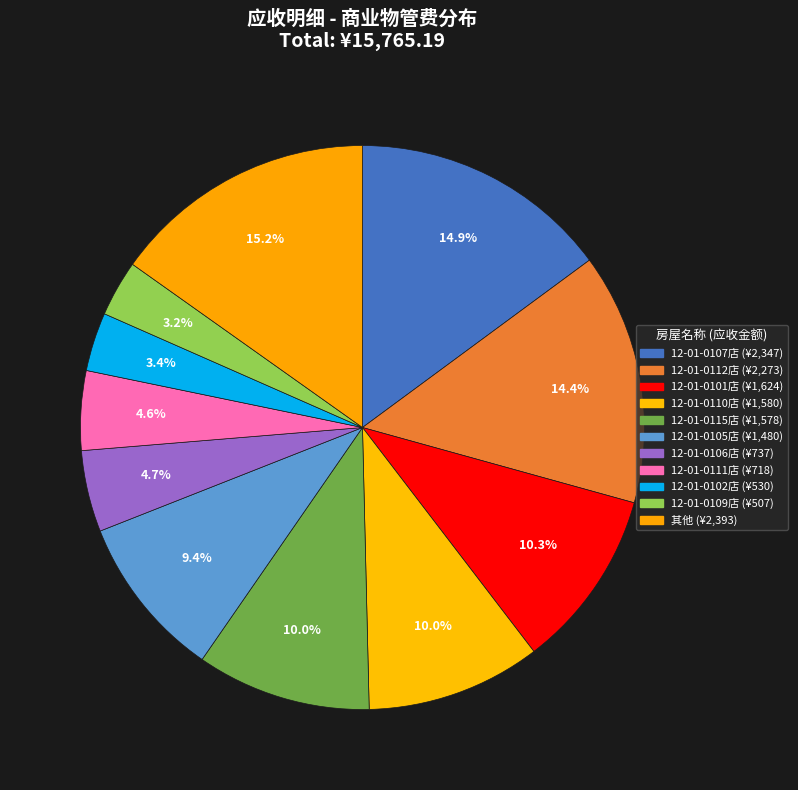

How many segments does this pie chart have?

11